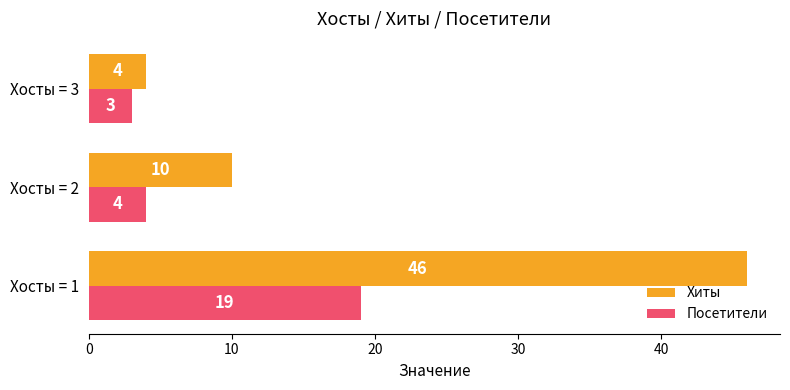

What is the sum of all Хиты values?

60